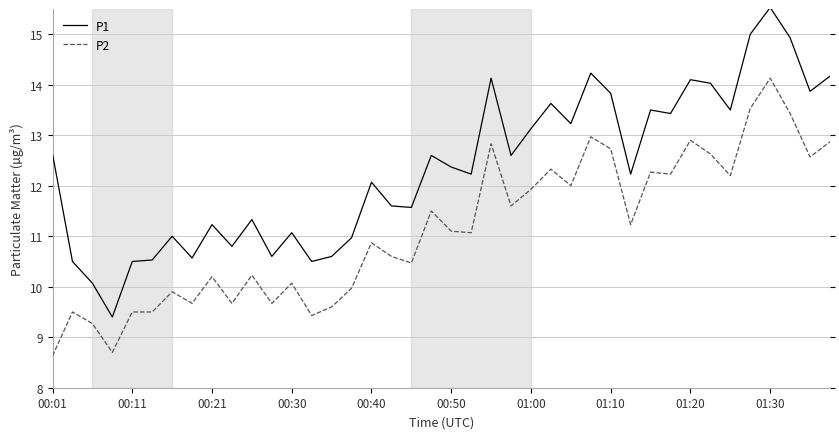

Which series has the largest total across all categories?

P1